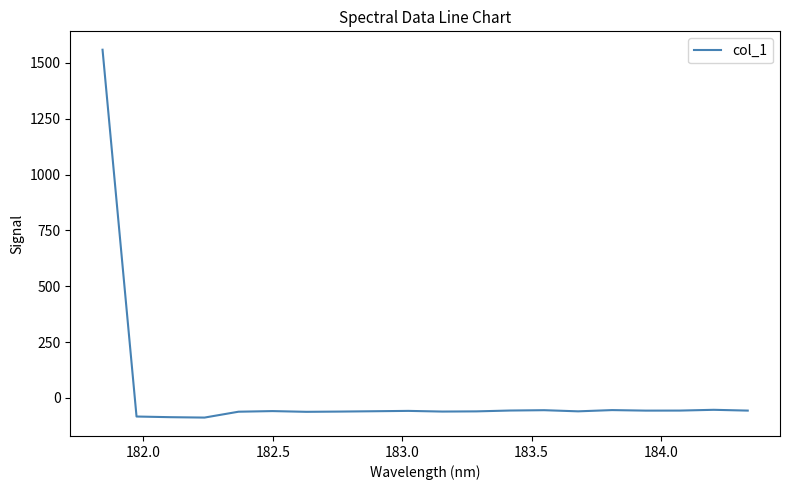

What is the greatest value displayed?

1559.4